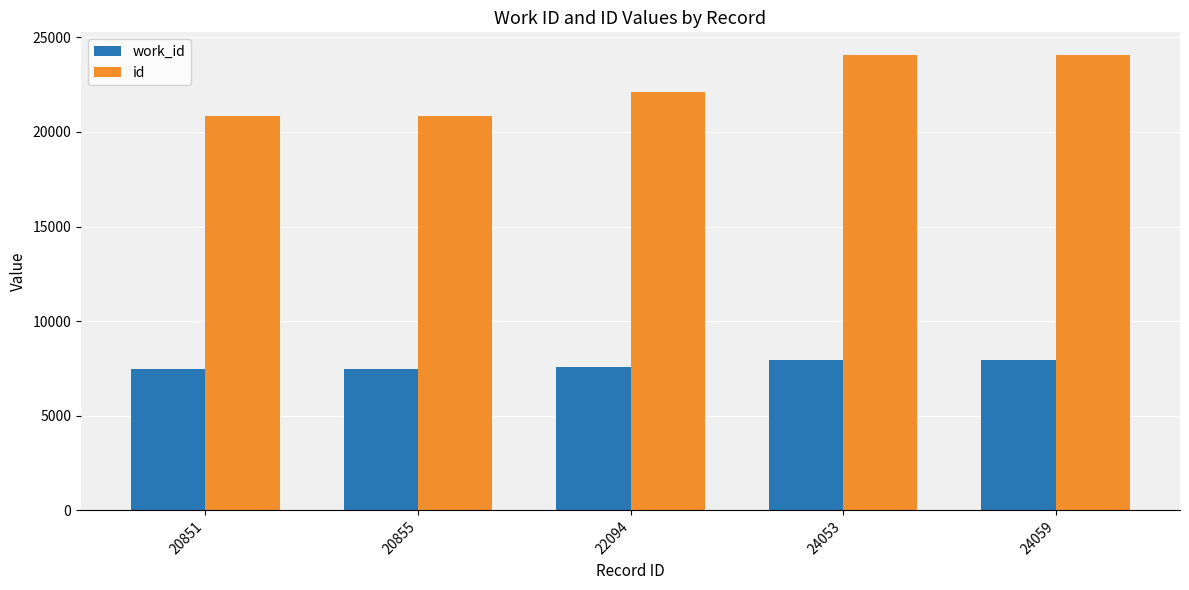

What is the difference between the maximum and second lowest values in the id series?

3204